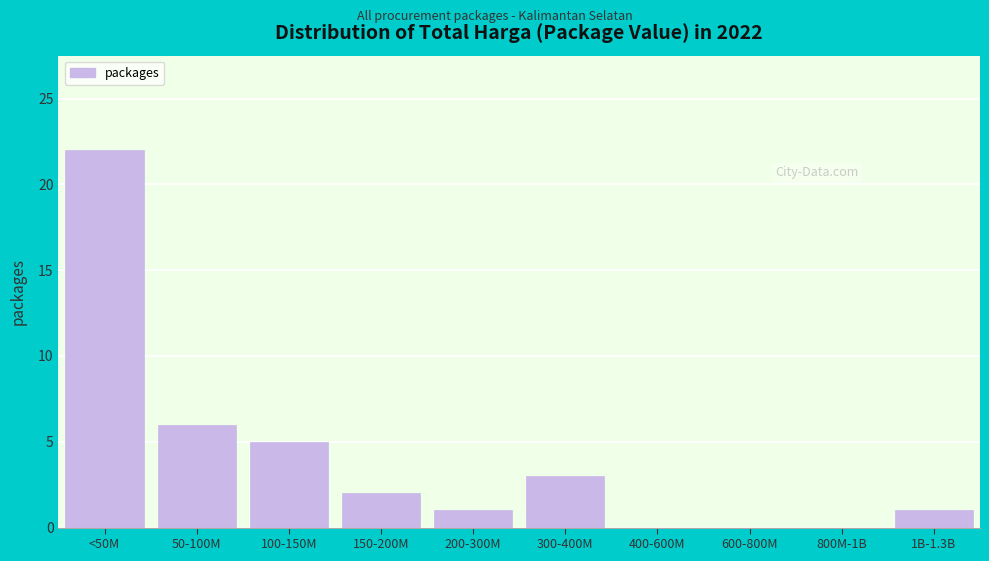

Reading left to right, list all the values displayed in this chart.

<50M=22	50-100M=6	100-150M=5	150-200M=2	200-300M=1	300-400M=3	400-600M=0	600-800M=0	800M-1B=0	1B-1.3B=1